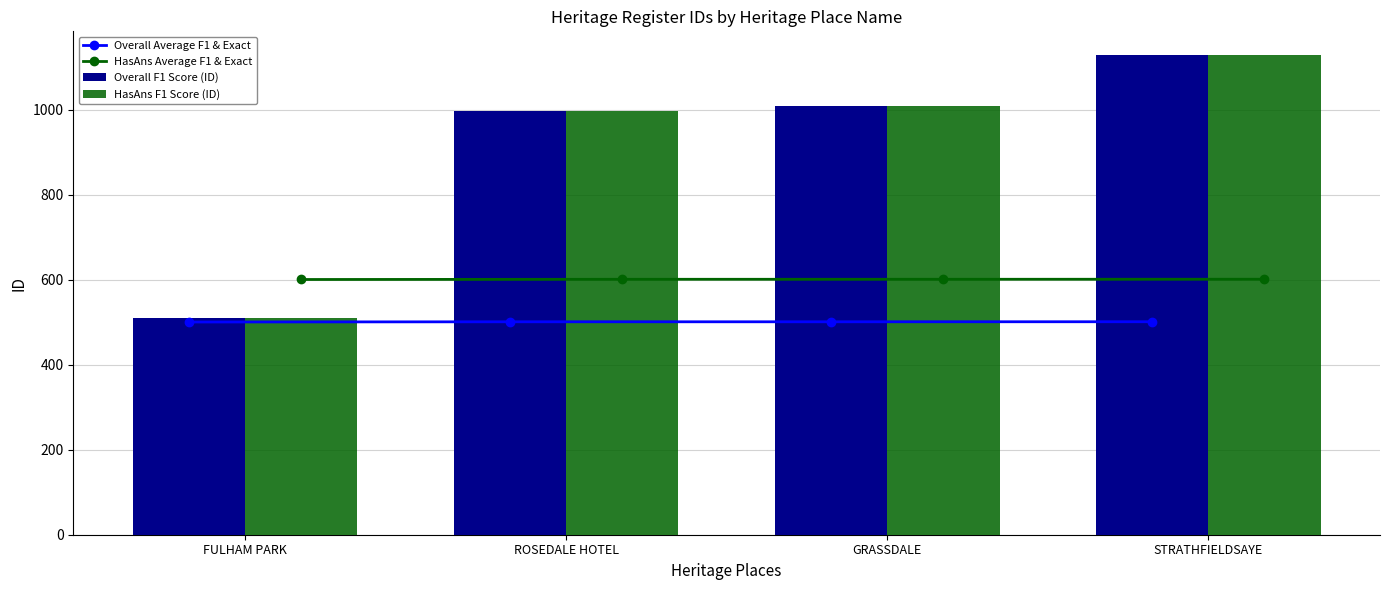

What is the average value of the HasAns Average F1 & Exact series?

600.9